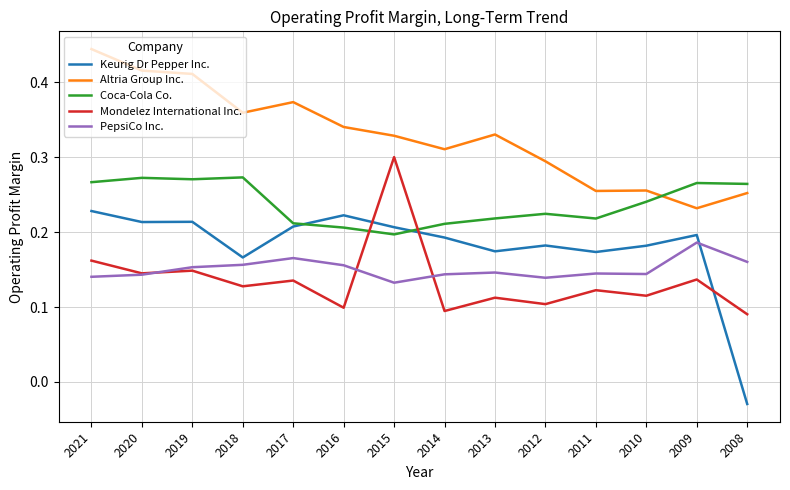

Is this an area chart (filled region under the line)?

No